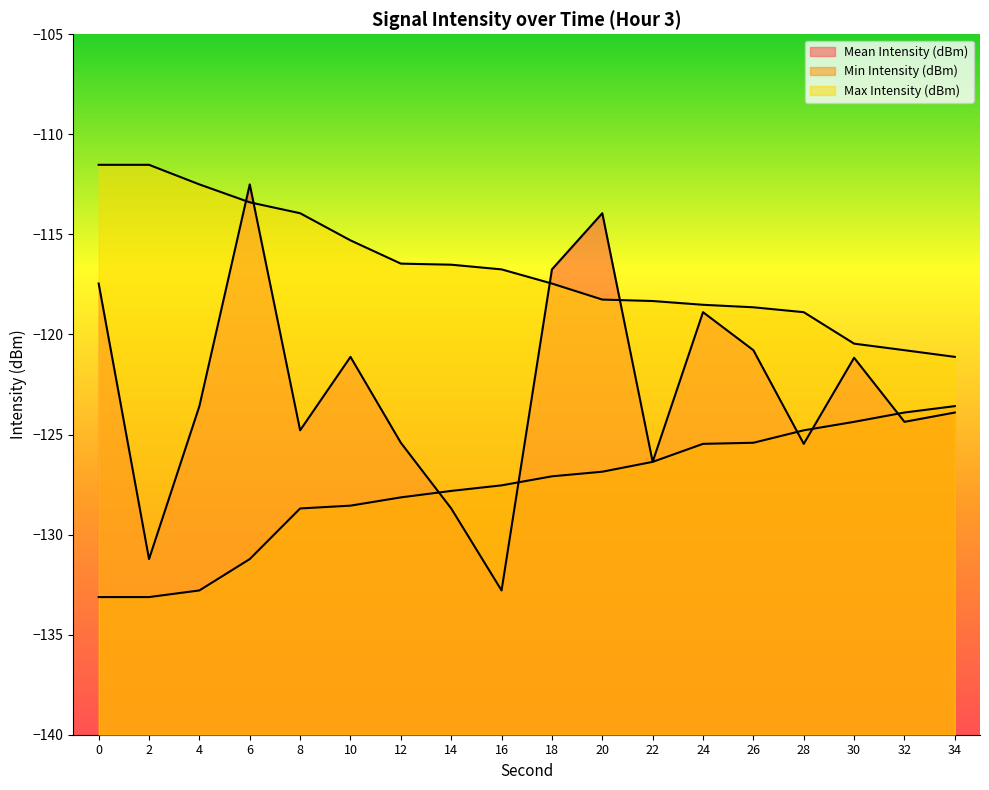

At which label is Min Intensity (dBm) closest to -128?

12